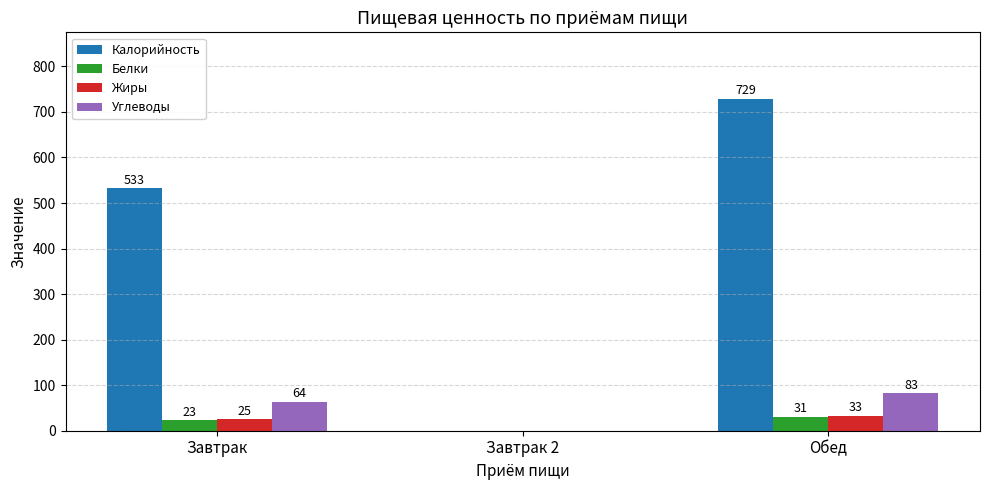

Are the bars horizontal?

No